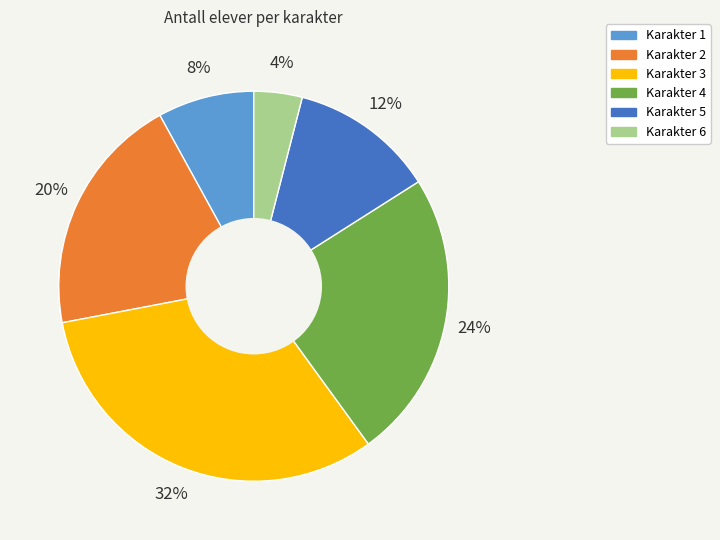

How many slices are in this pie chart?

6